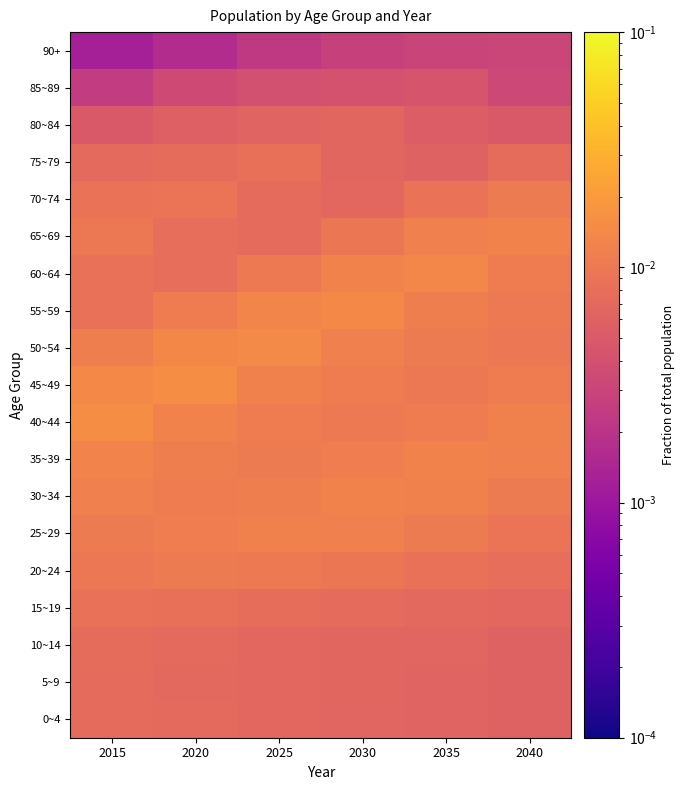

How many series are shown in this chart?

19